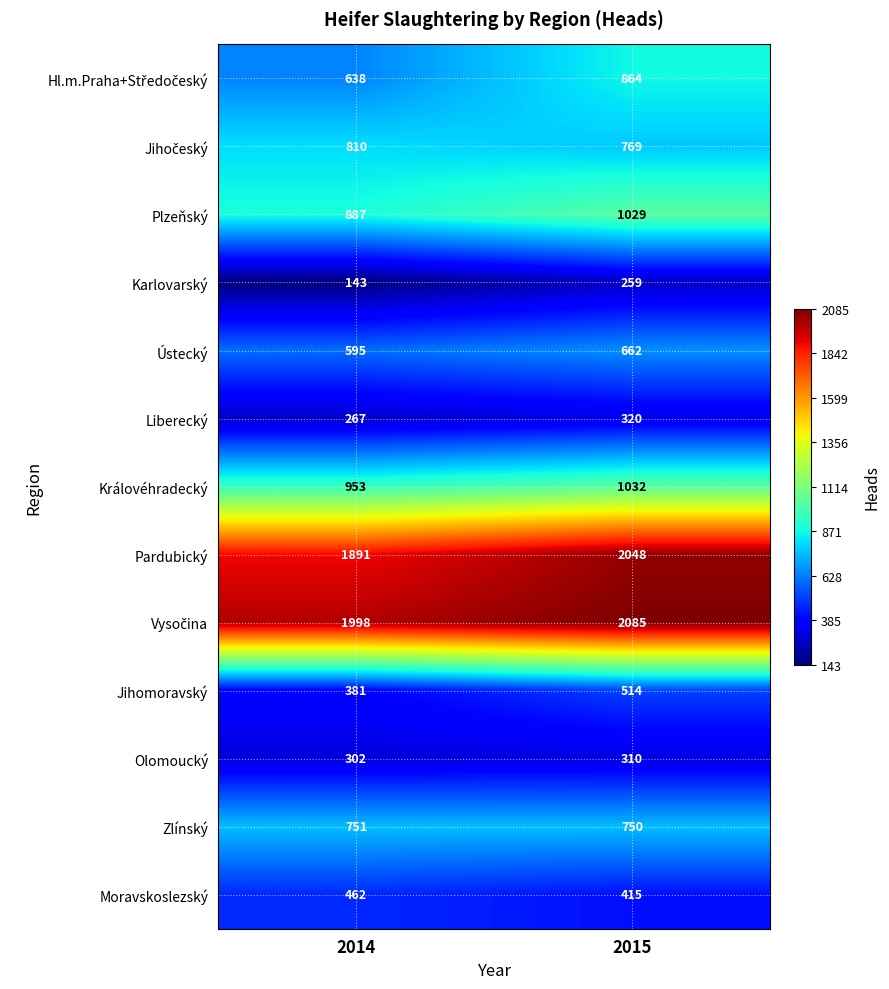

At which label is Jihomoravský closest to 447?

2014